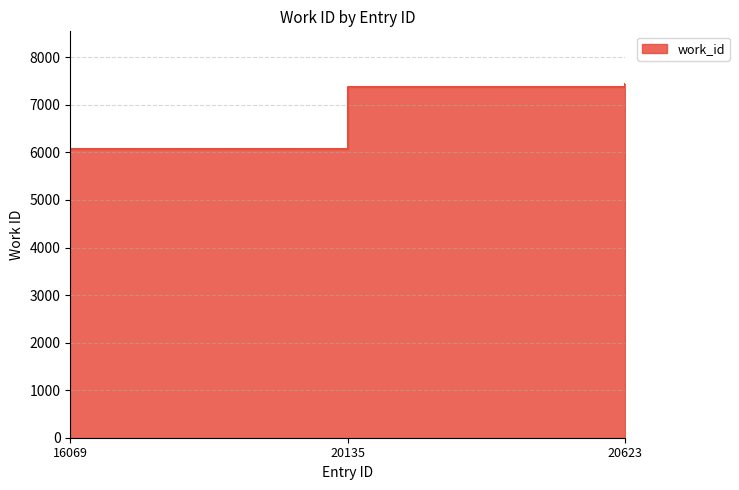

What is the approximate value at 20135, to the nearest 50?

7400